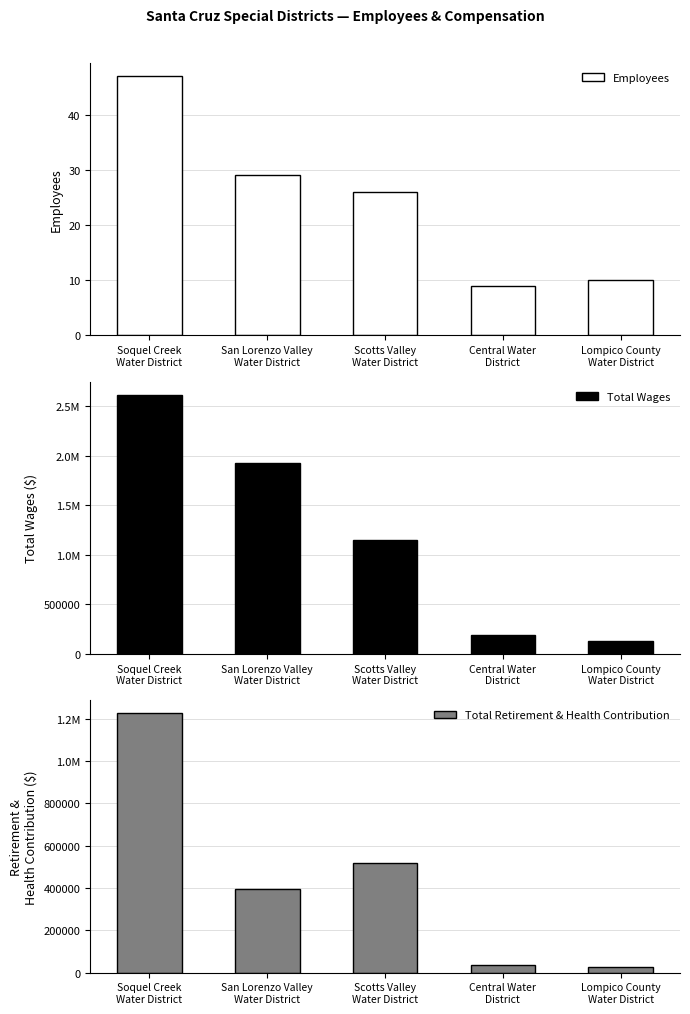

What is the highest value of the Total Wages series?

2617251